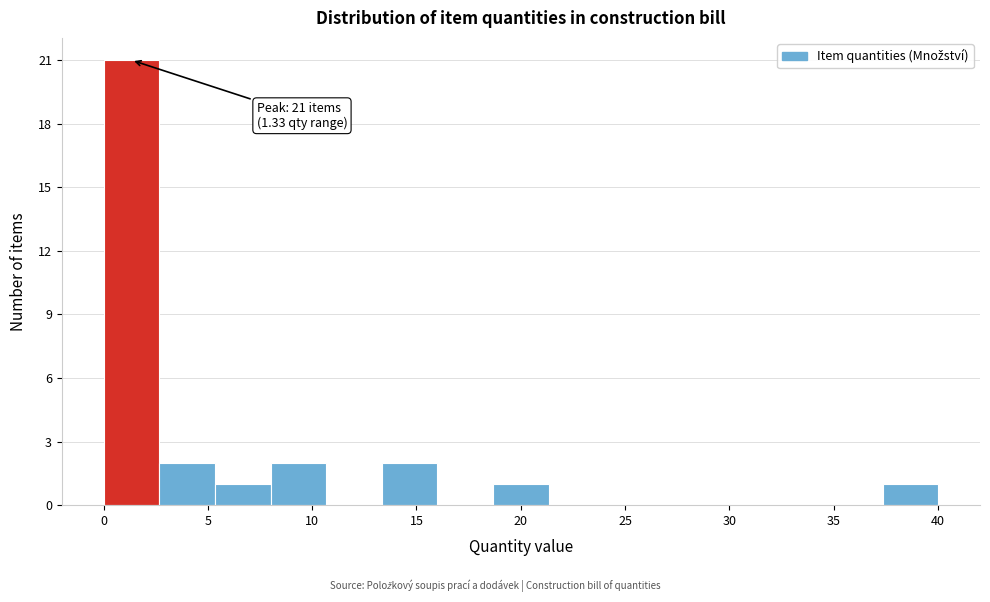

Over which range of the x-axis is the bar tallest?

0.0 to 2.5